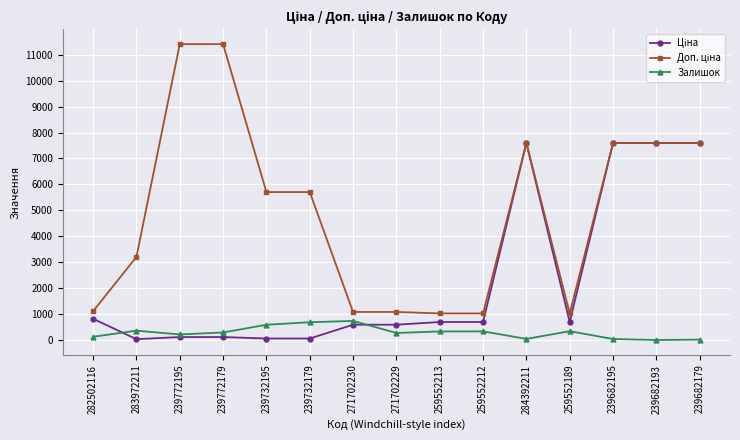

What is the maximum value shown in the chart?

11410.0